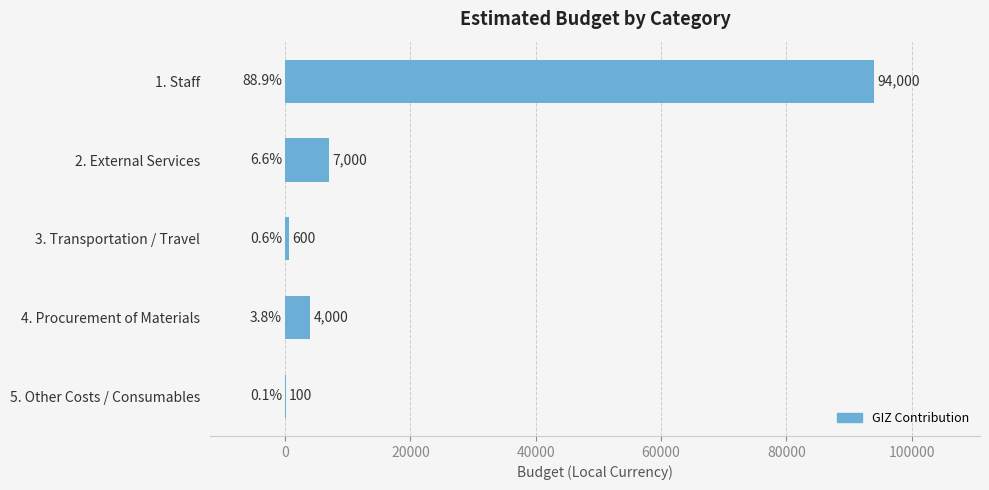

Reading top to bottom, extract all data points from this chart.

1. Staff=94000	2. External Services=7000	3. Transportation / Travel=600	4. Procurement of Materials=4000	5. Other Costs / Consumables=100